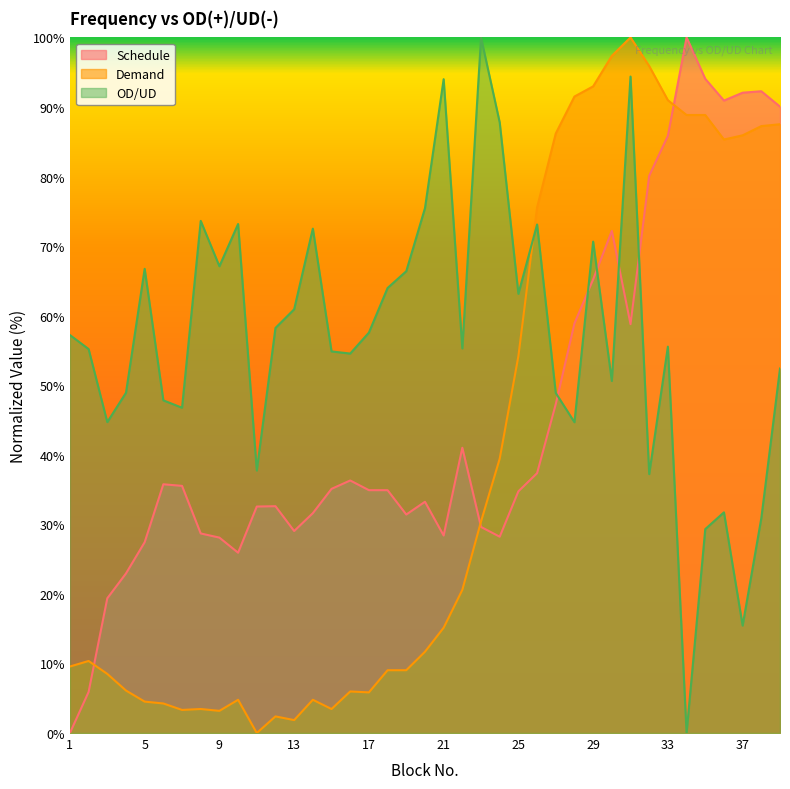

Does the chart display data point markers on the line(s)?

No